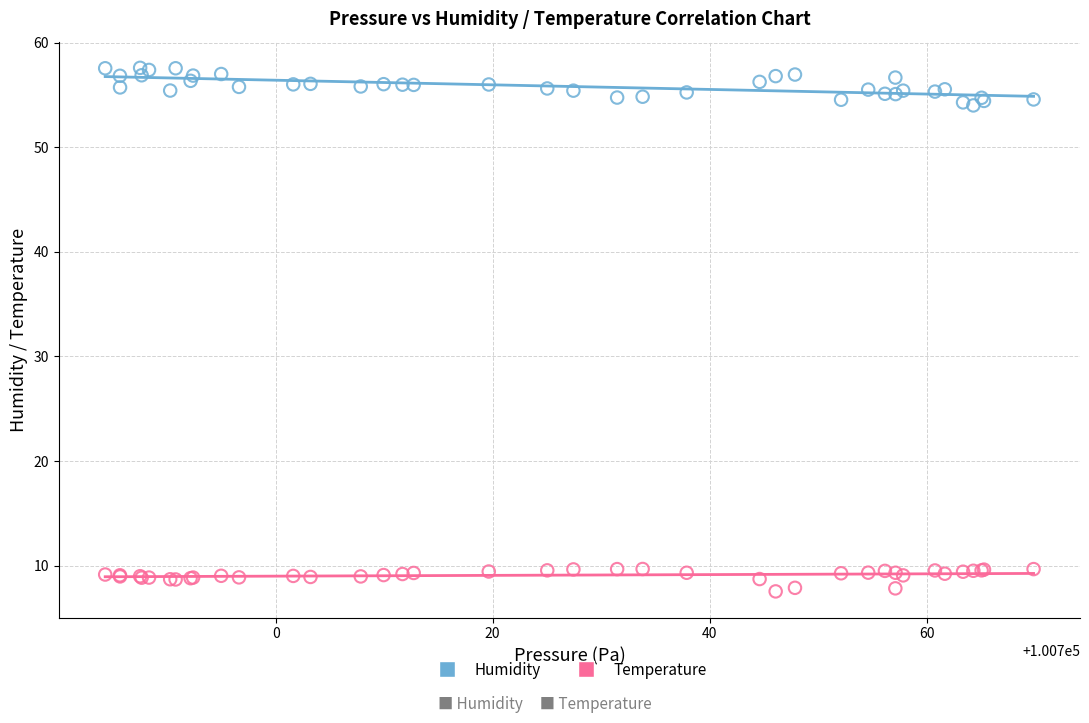

Which series contains the highest Y value?

Humidity